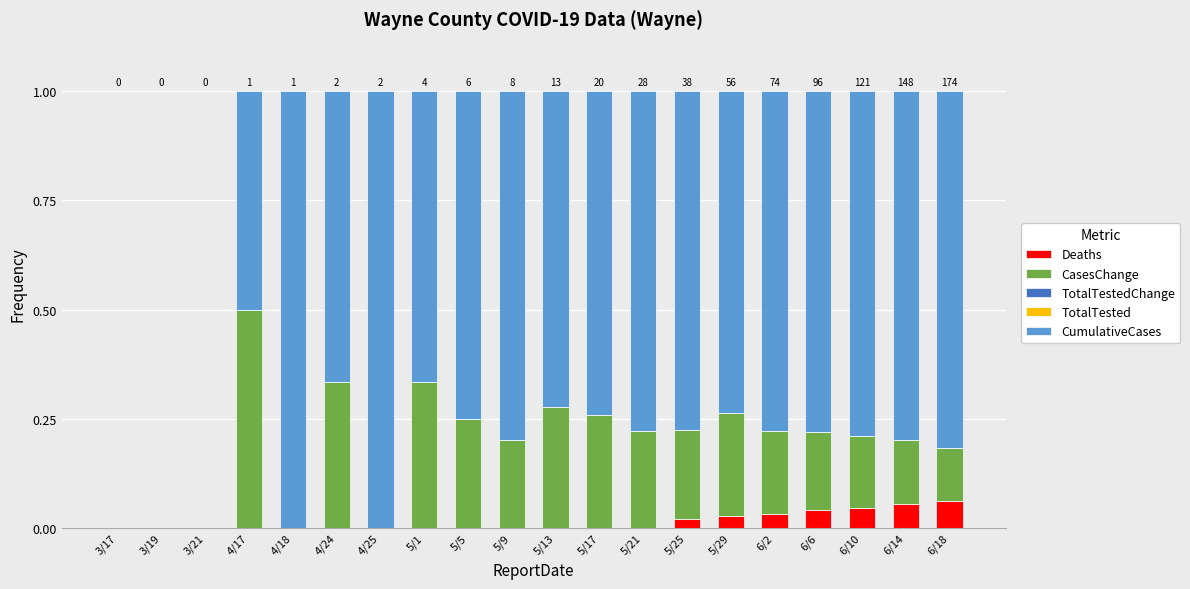

What is the total value across all series at 5/17?

1.0